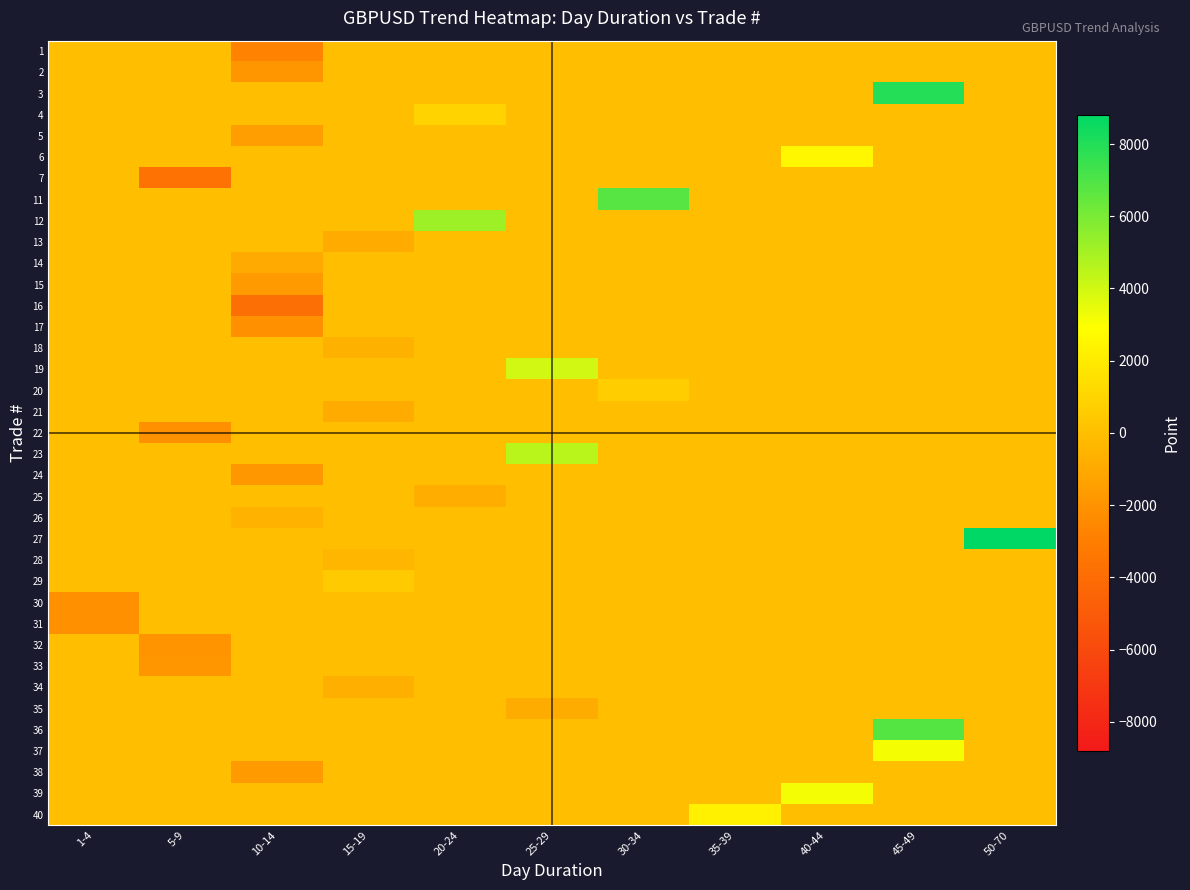

What is the greatest value displayed?

8811